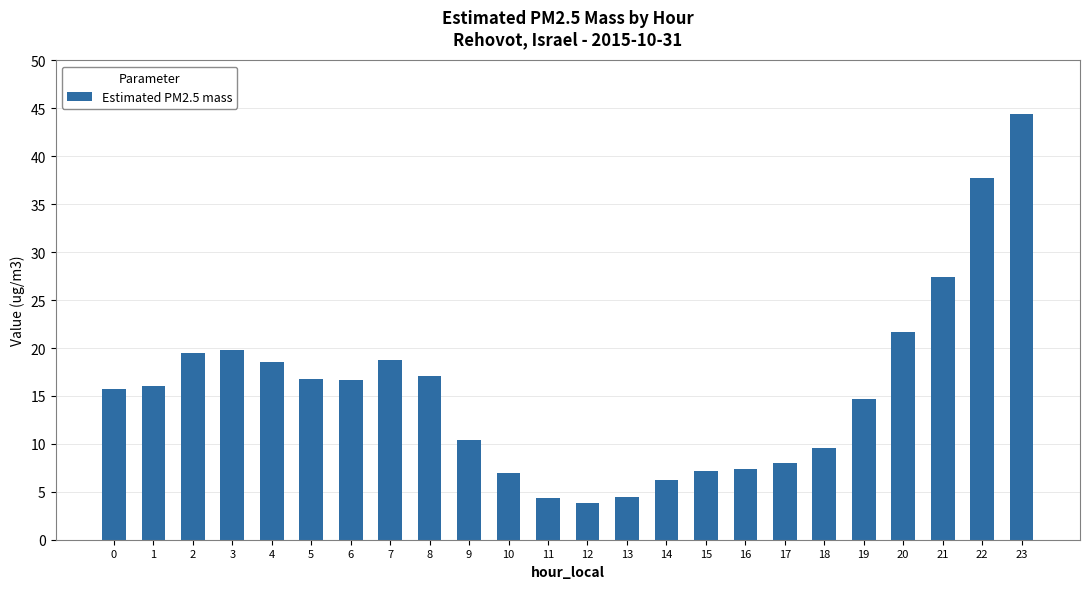

Does the chart contain any negative values?

No